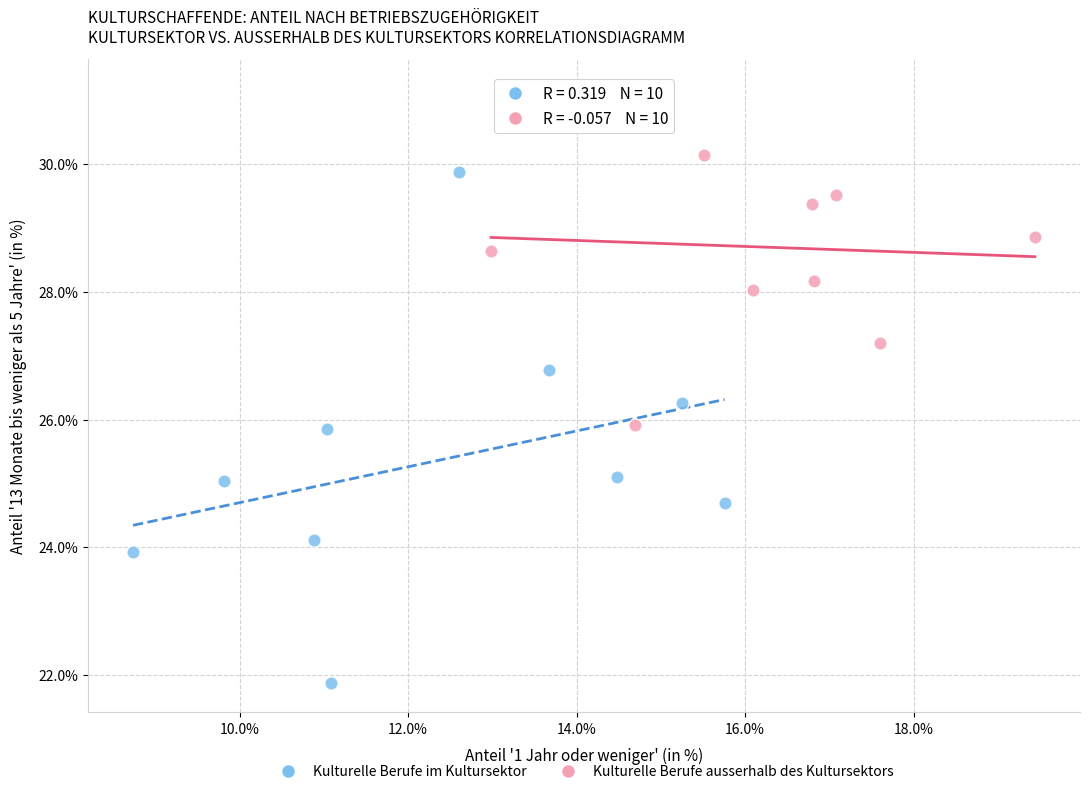

What are all the series names shown in the legend?

Kulturelle Berufe im Kultursektor, Kulturelle Berufe ausserhalb des Kultursektors